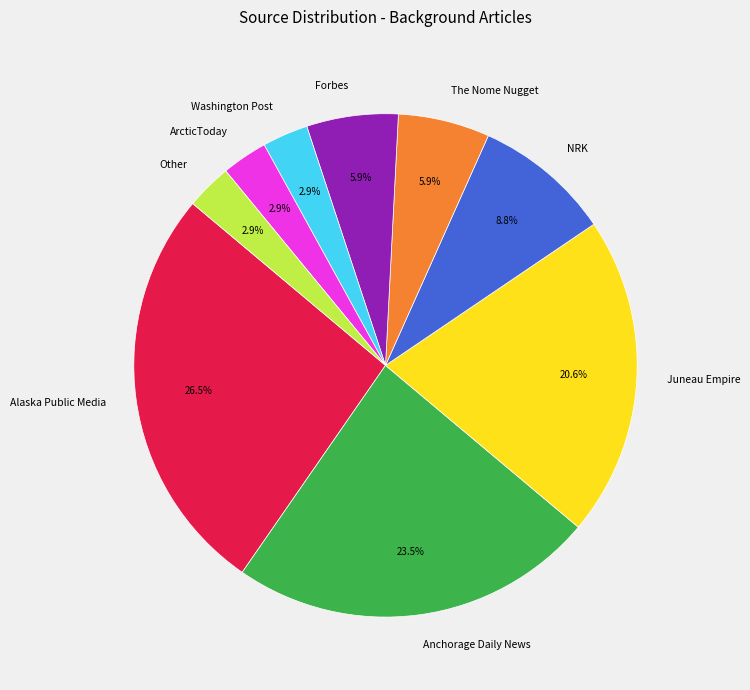

True or false: NRK accounts for 17% of the total.

False